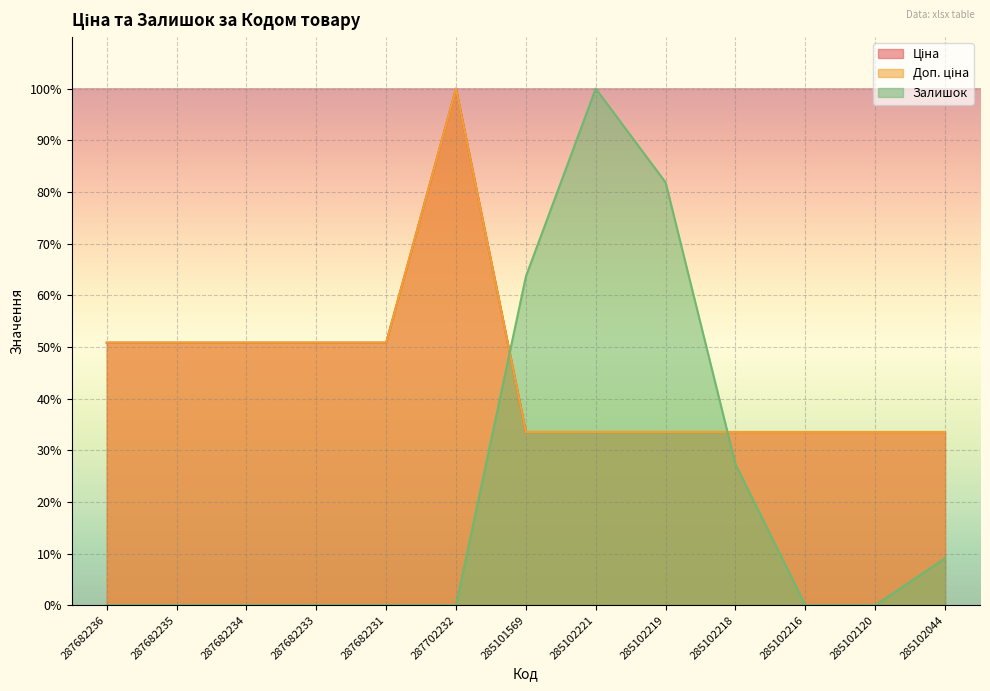

Is it true that Доп. ціна equals 33.5 at 285102218?

True